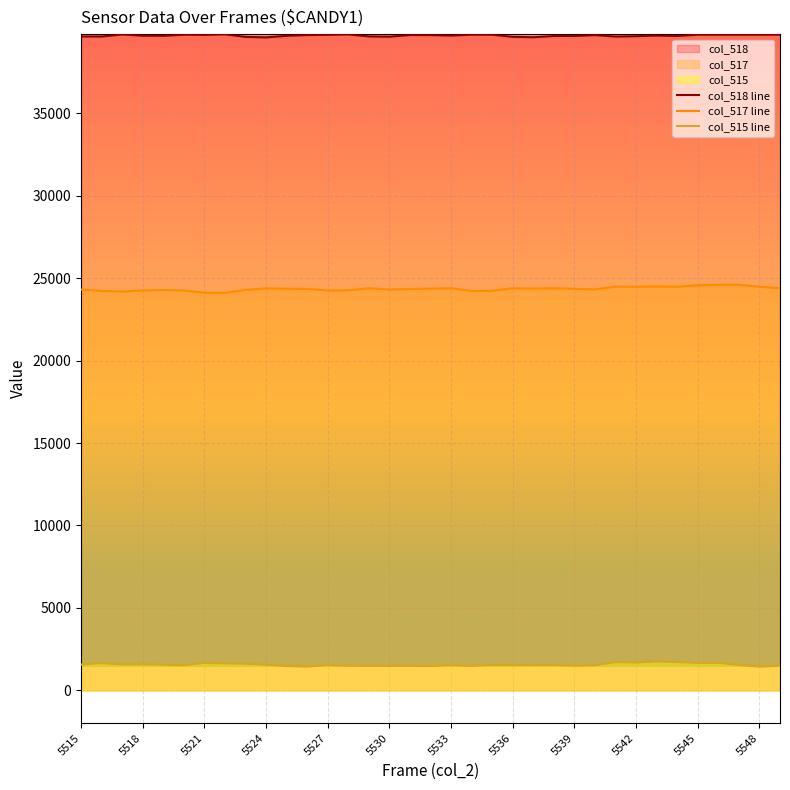

Reading left to right, list all the values displayed in this chart.

col_518 line: 39661	39658	39782	39707	39701	39769	39758	39793	39635	39605	39701	39746	39762	39784	39665	39647	39748	39746	39716	39770	39768	39639	39613	39690	39691	39744	39656	39678	39716	39690	39771	39771	39771	39771	39771
col_517 line: 24311	24229	24185	24256	24280	24254	24114	24112	24288	24380	24360	24351	24250	24263	24389	24313	24344	24365	24390	24222	24235	24393	24365	24390	24354	24320	24484	24480	24496	24484	24570	24601	24597	24480	24391
col_515 line: 1563	1648	1568	1572	1554	1512	1663	1630	1612	1550	1474	1438	1523	1488	1481	1480	1480	1474	1523	1476	1543	1532	1523	1529	1490	1513	1709	1681	1750	1709	1666	1666	1532	1436	1487